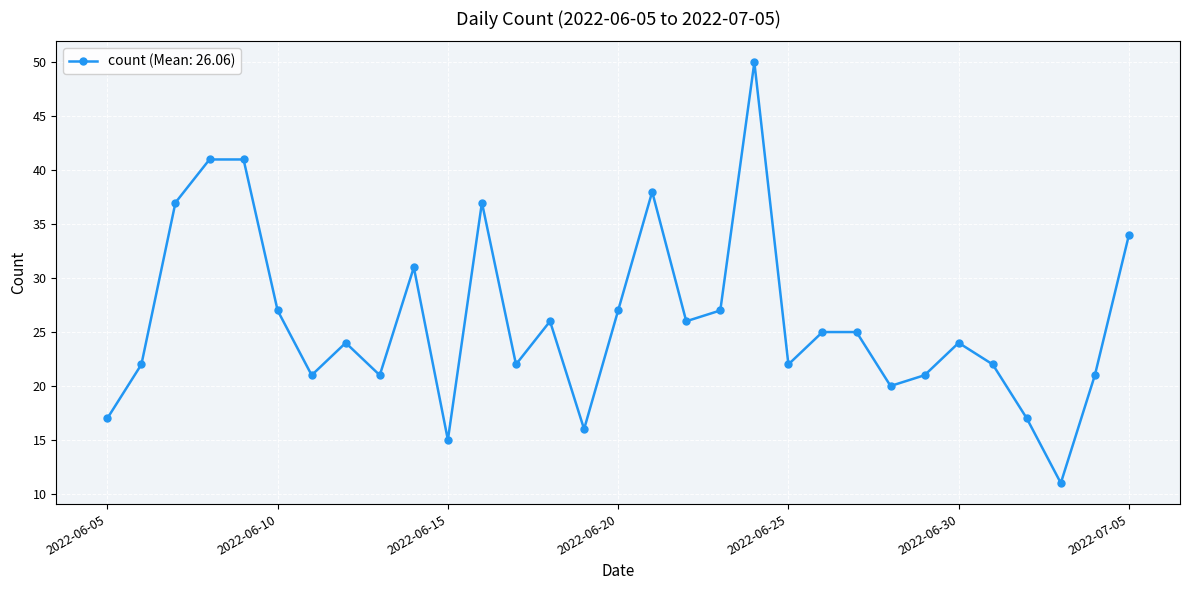

What is the average value?

26